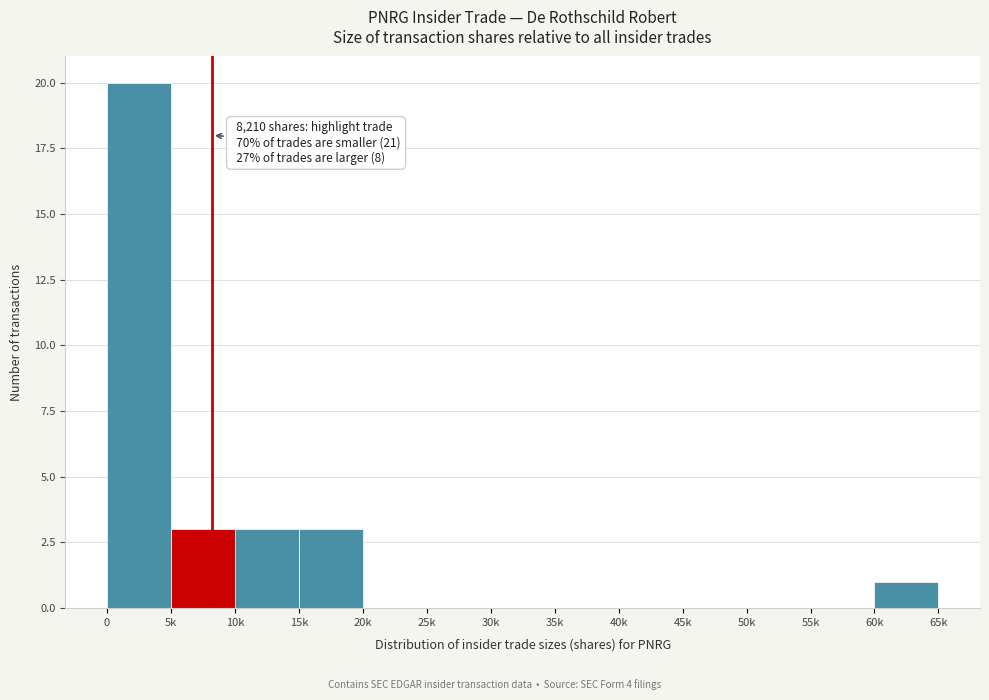

Reading left to right, what are all the values shown in this chart?

0=20	5k=3	10k=3	15k=3	20k=0	25k=0	30k=0	35k=0	40k=0	45k=0	50k=0	55k=0	60k=1